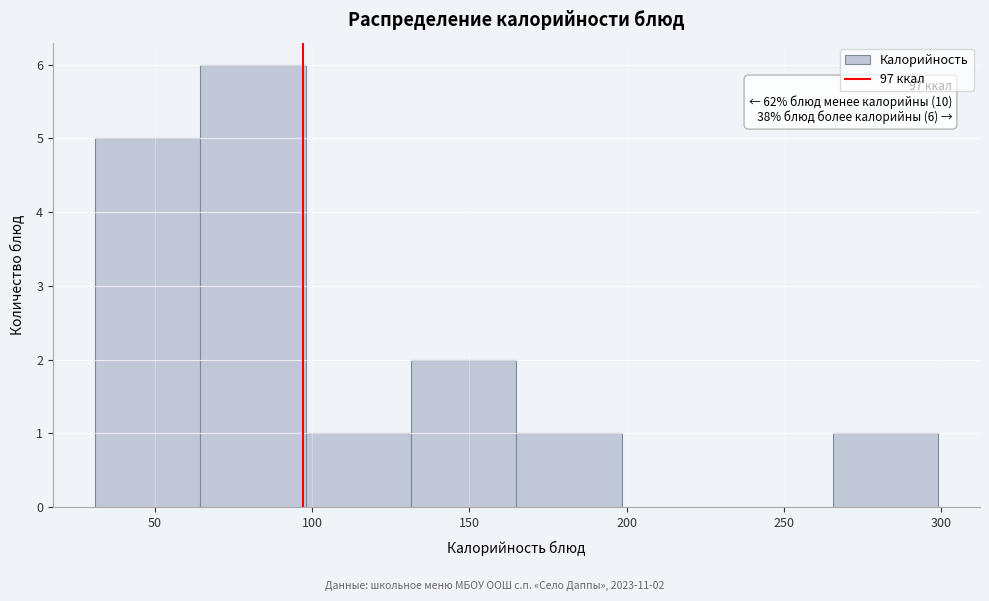

Over which range of the x-axis is the bar tallest?

64.5 to 98.0